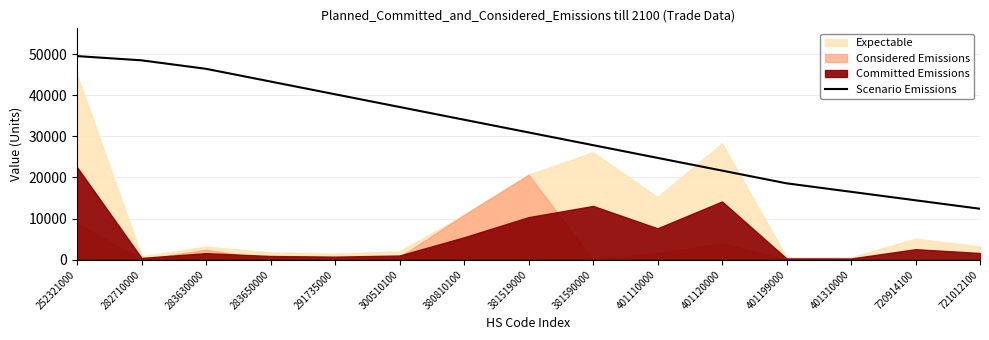

What is the lowest value of the Scenario Emissions series?

12387.9